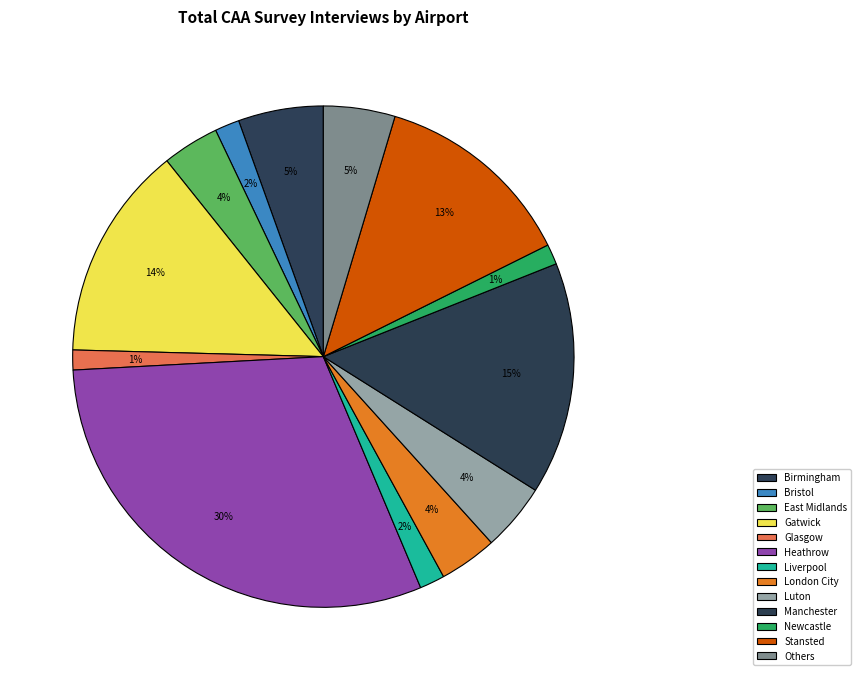

What percentage is the Heathrow slice, to the nearest percent?

30%